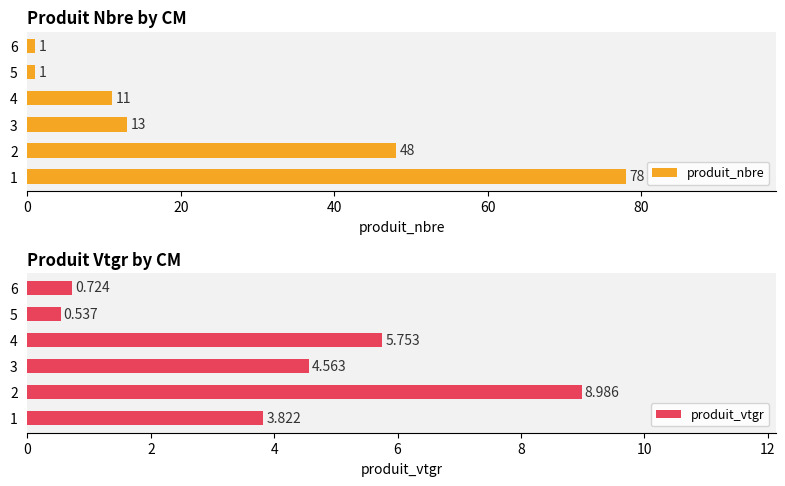

What is the average value of the produit_vtgr series?

4.1